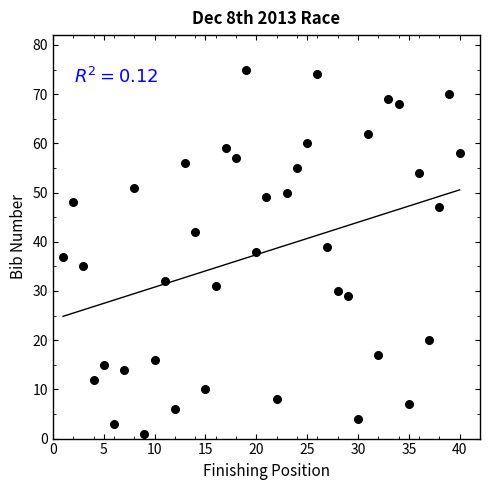

What is the range of X values (max minus min)?

39